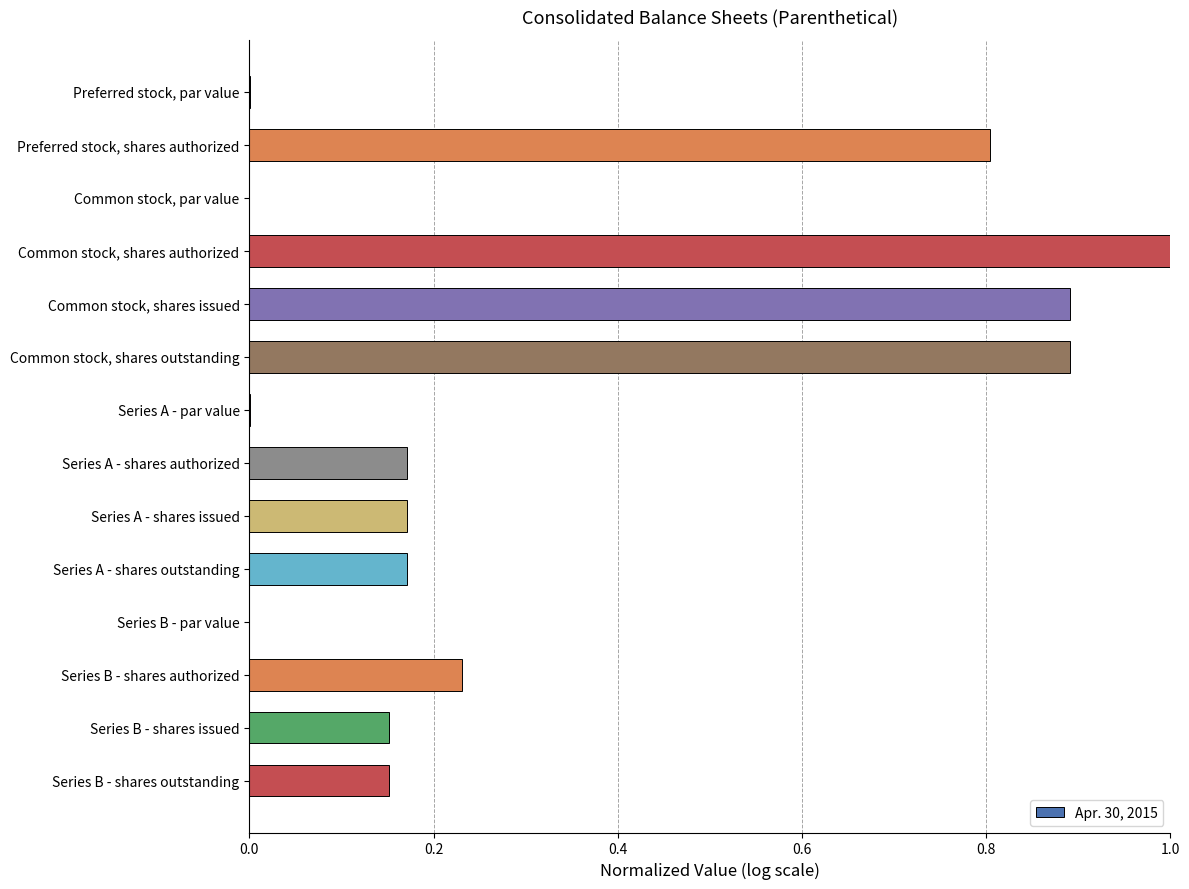

What is the sum of the values at Series A - shares issued and Series B - shares authorized?

0.4